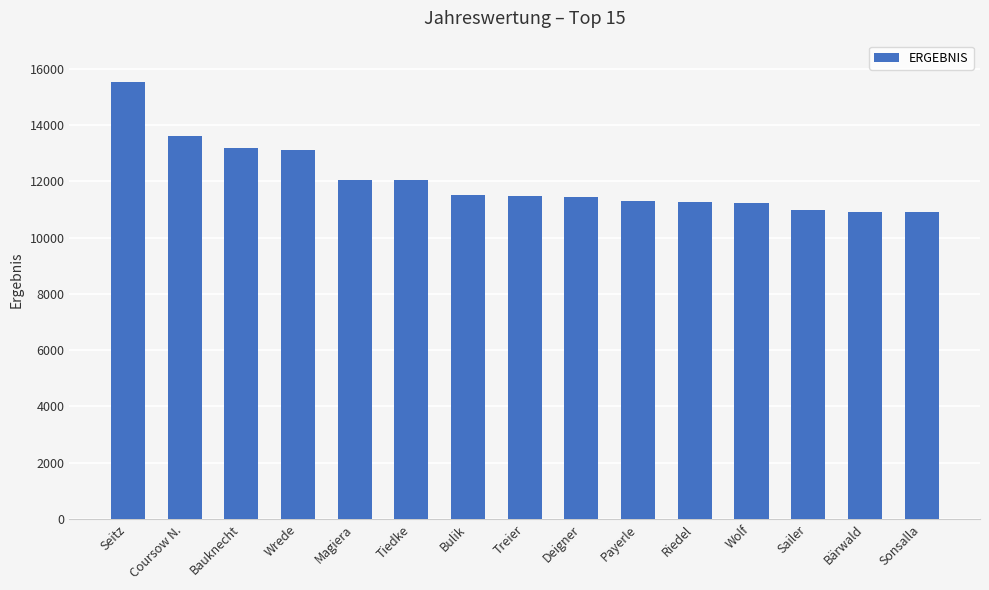

Between Sonsalla and Treier, which is larger?

Treier